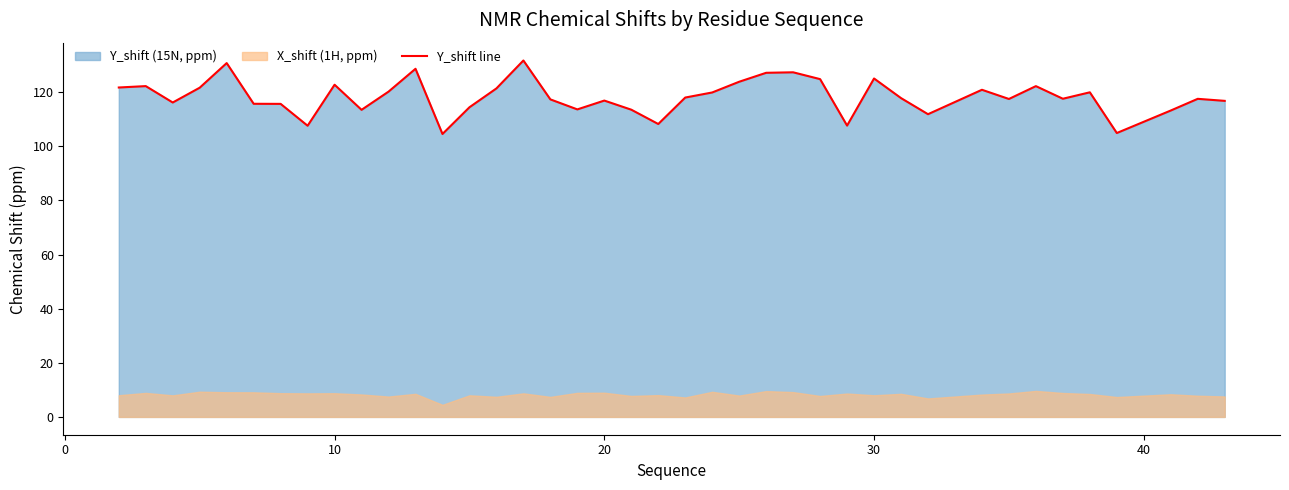

What is the minimum value for Y_shift line?

104.6